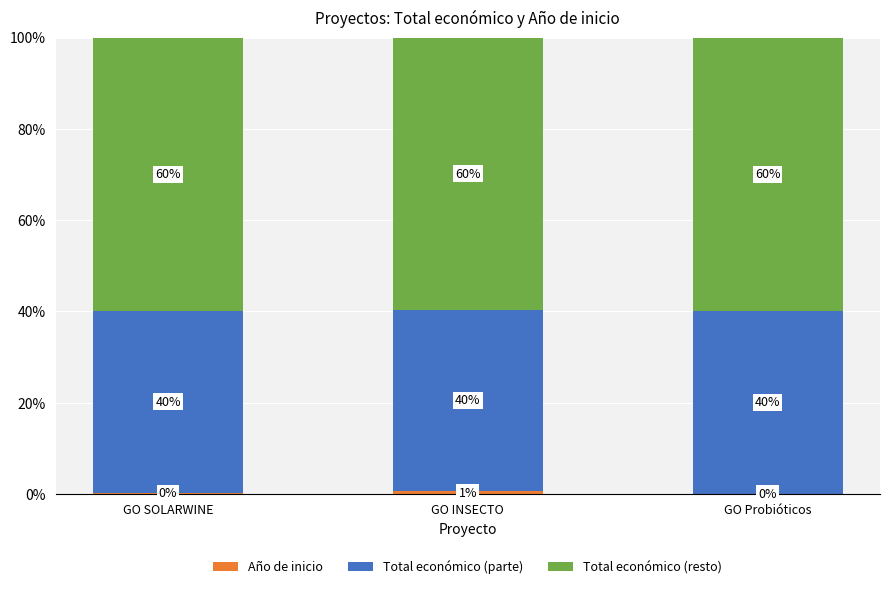

What is the total value across all series at GO Probióticos?

100.0